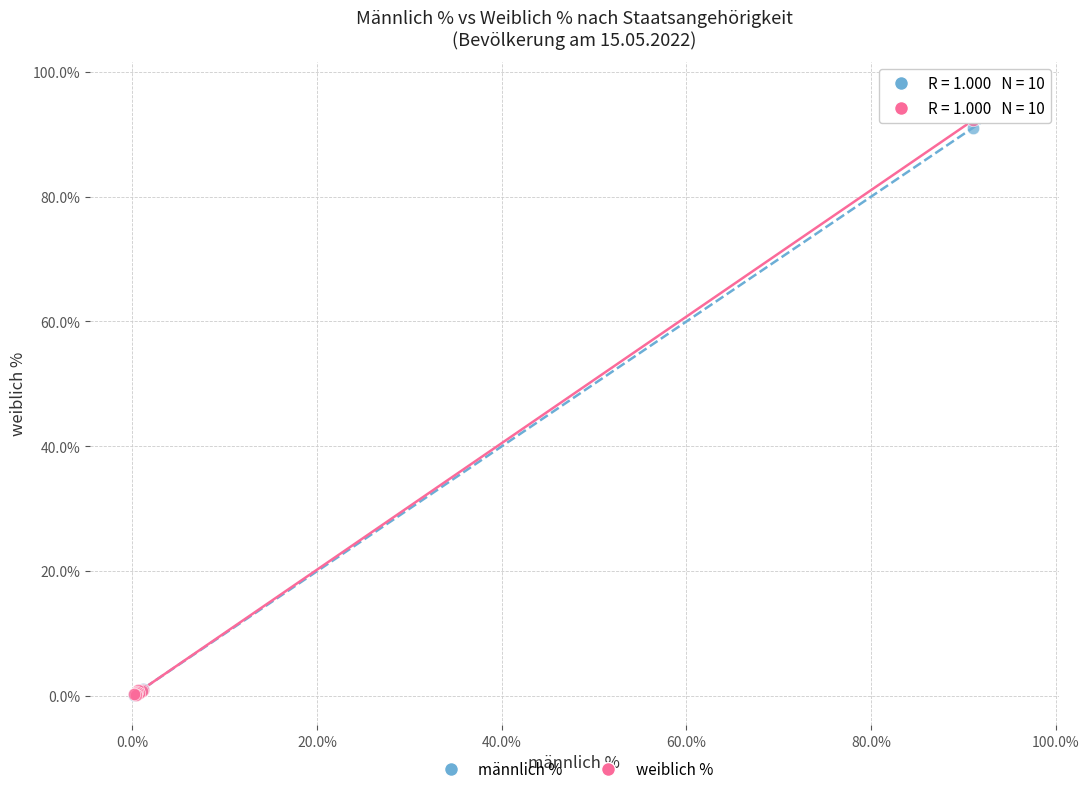

What are all the series names shown in the legend?

männlich %, weiblich %